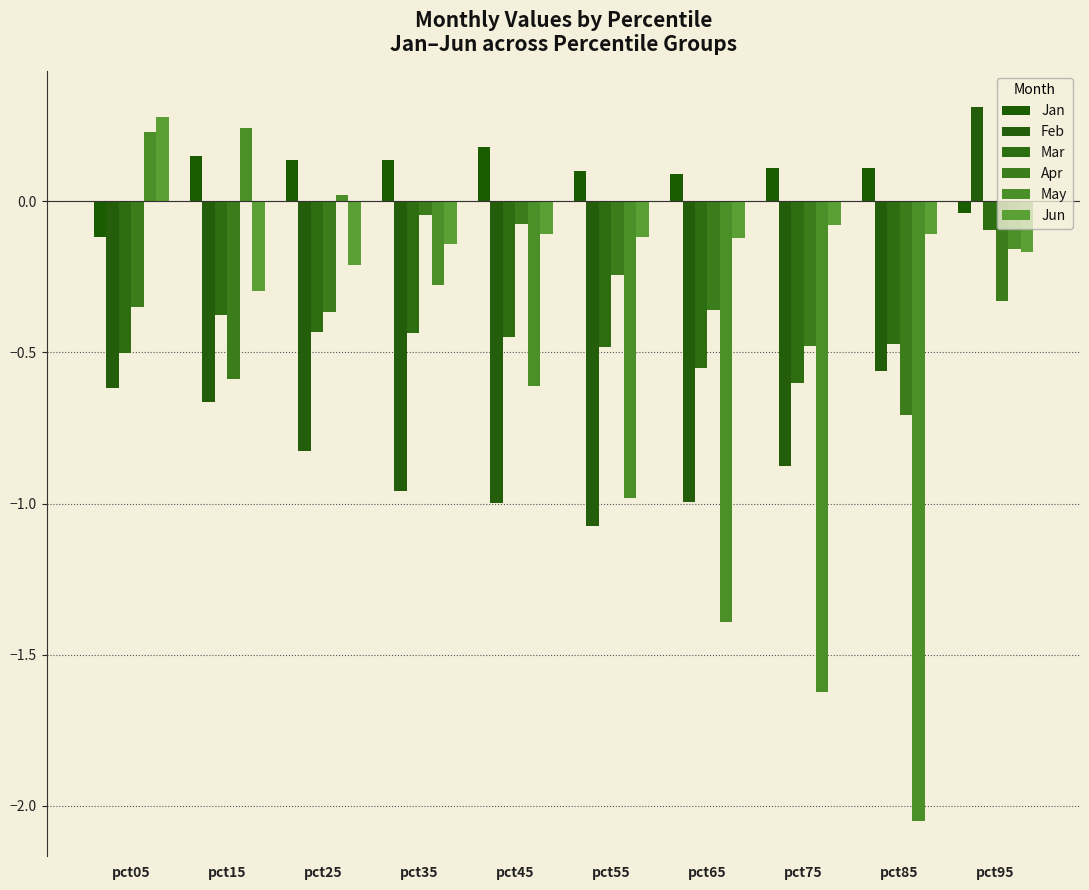

Which category has the highest value across all series?

pct95